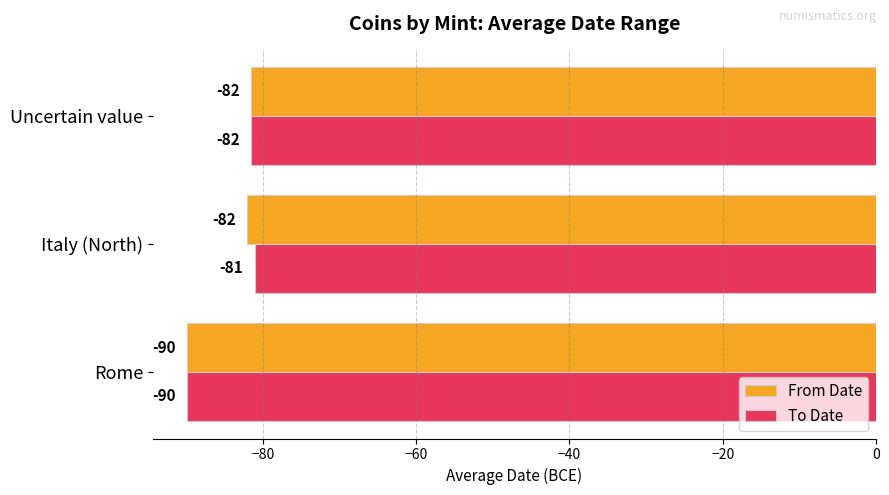

What are all the series names shown in the legend?

From Date, To Date